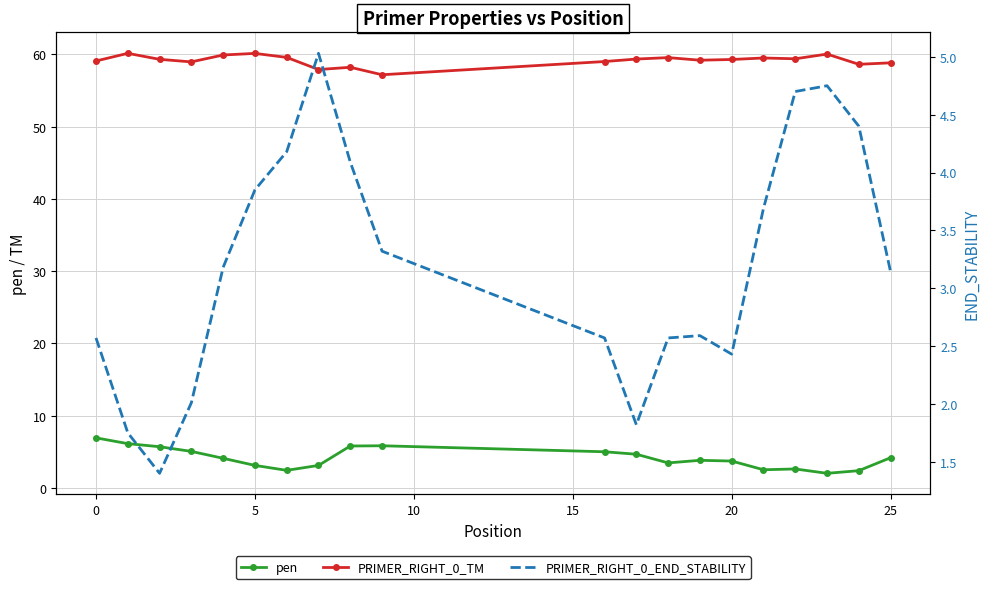

Which series has the widest spread of values?

pen